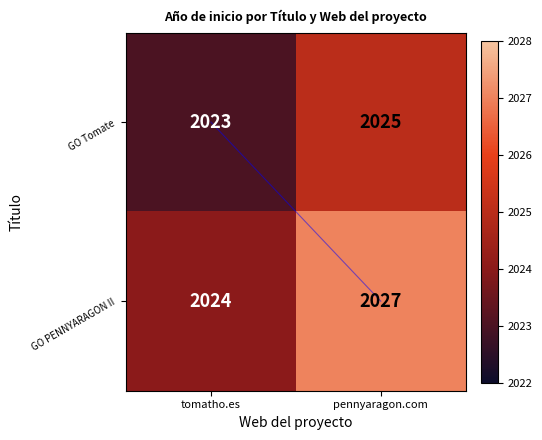

Reading left to right, what are all the values shown in this chart?

GO Tomate: tomatho.es=2023	pennyaragon.com=2025
GO PENNYARAGON II: tomatho.es=2024	pennyaragon.com=2027